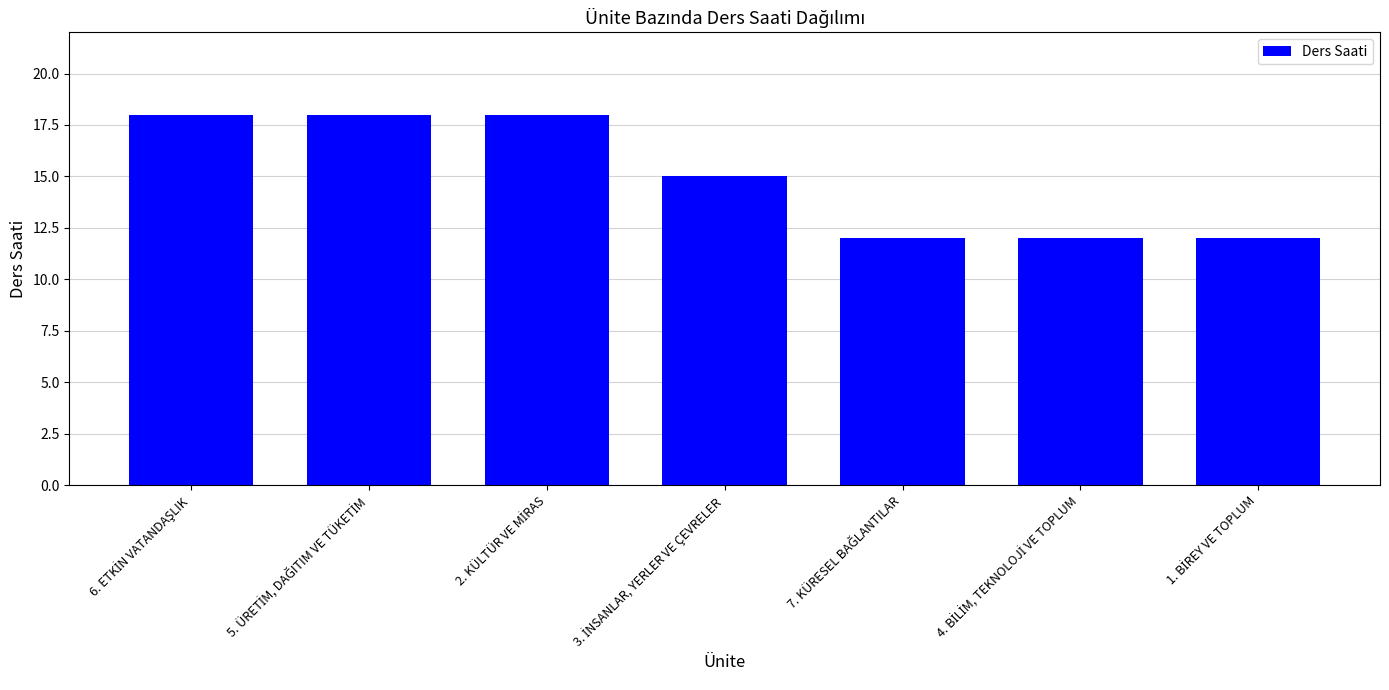

What is the value of the 3rd bar from the left?

18